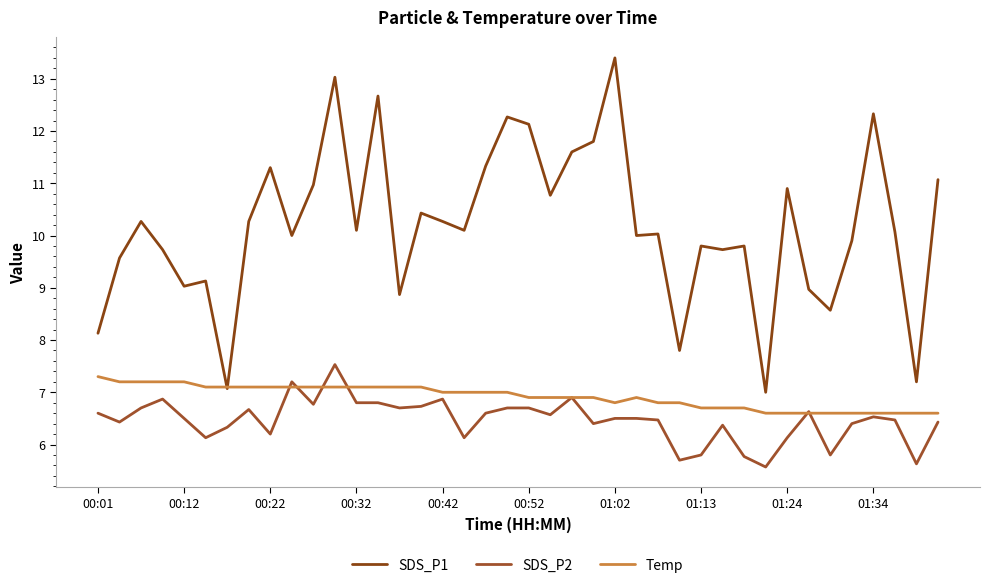

How many interior local valleys does the Temp series have?

1